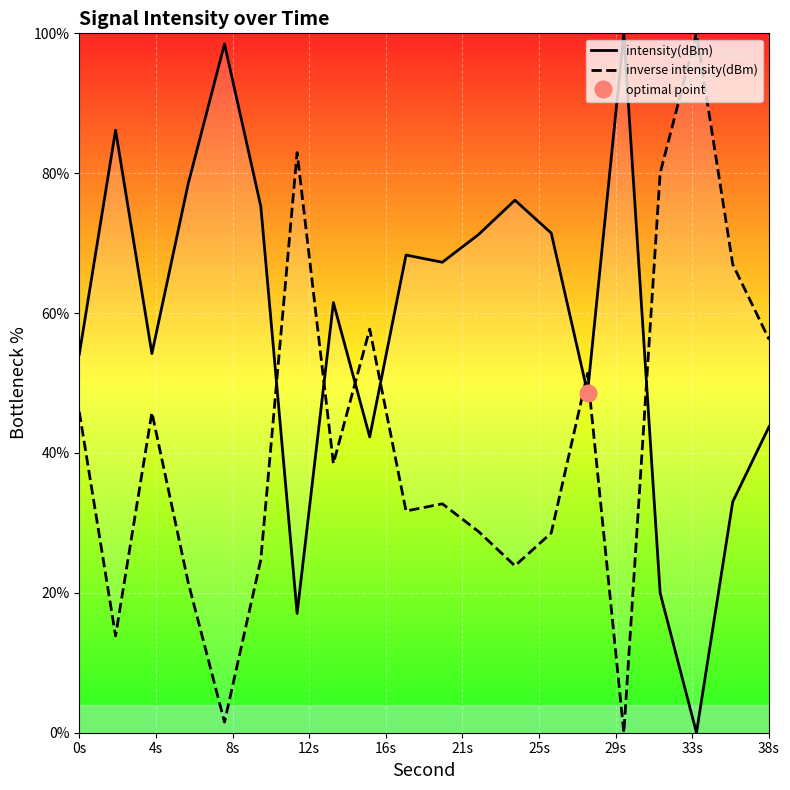

How many data points does each series have?

20